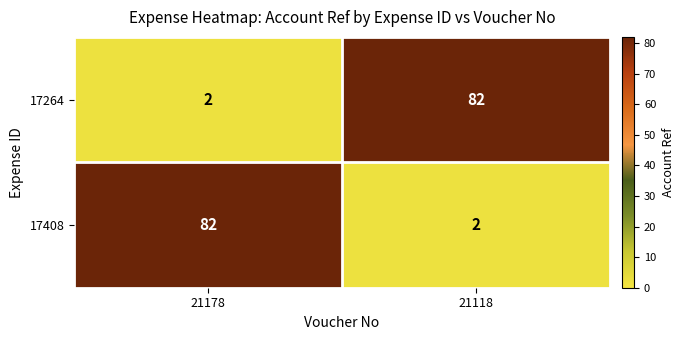

Reading left to right, list all the values displayed in this chart.

17264: 2	82
17408: 82	2